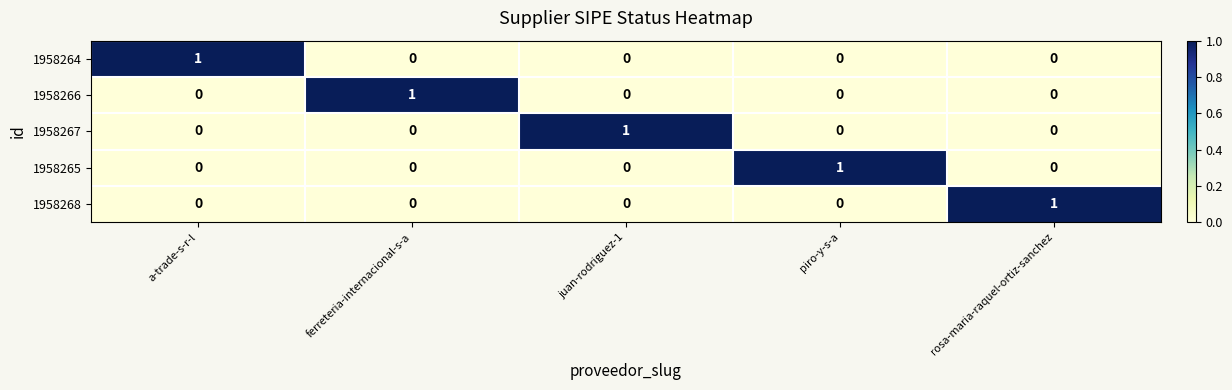

Which category has the highest value in the 1958267 series?

juan-rodriguez-1